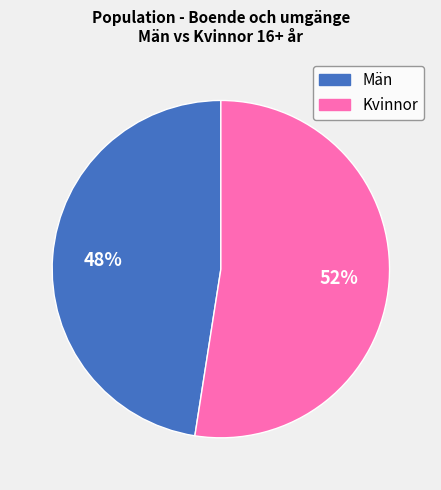

Does any single category account for the majority?

Yes